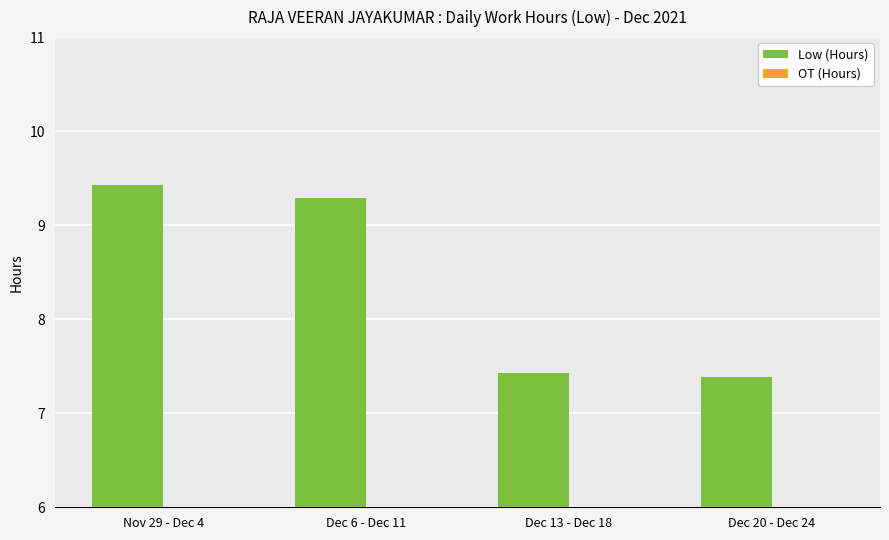

Which category has the highest value across all series?

Nov 29 - Dec 4